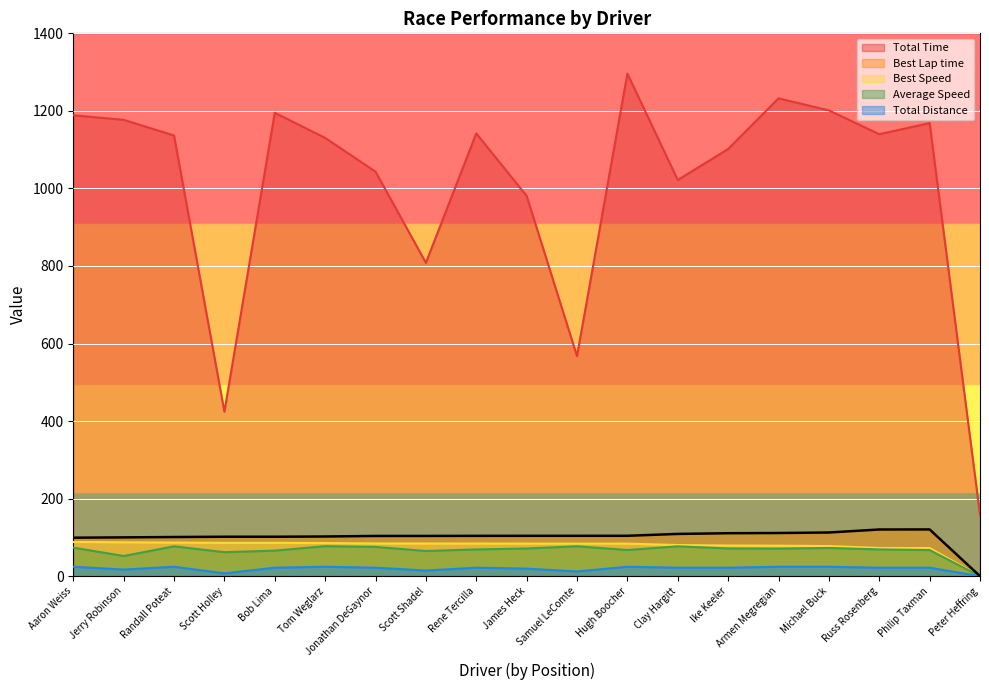

True or false: Total Time and Best Speed cross at least once.

False